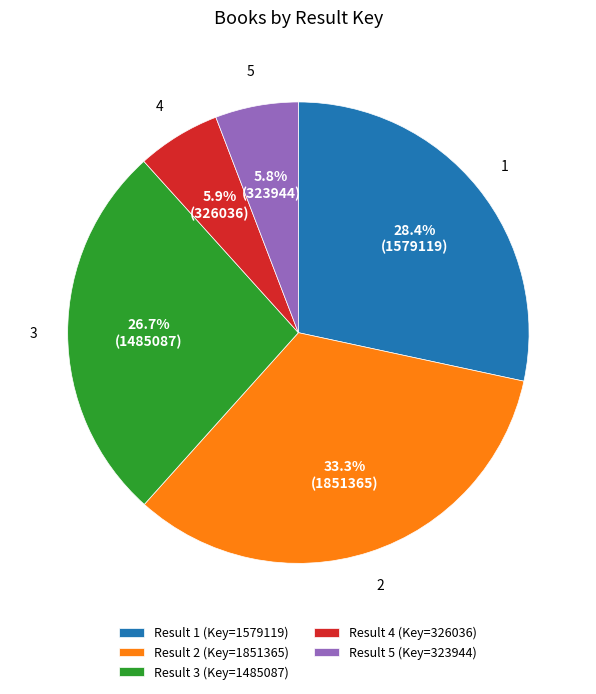

Which category has the biggest portion of the pie?

Result 2 (Key=1851365)